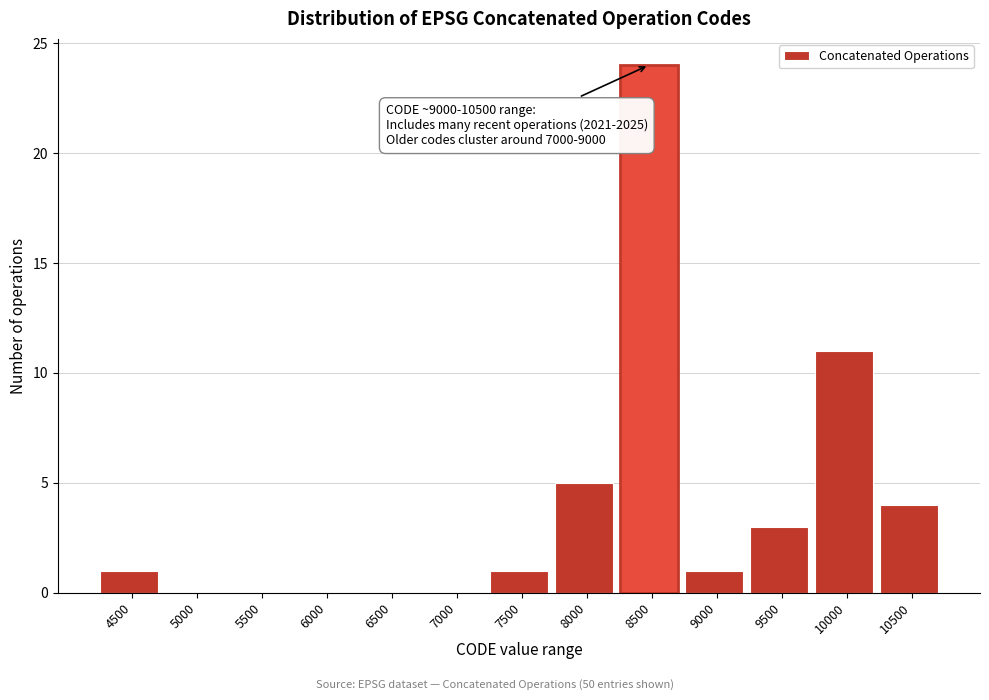

Reading left to right, extract all data points from this chart.

4500=1	5000=0	5500=0	6000=0	6500=0	7000=0	7500=1	8000=5	8500=24	9000=1	9500=3	10000=11	10500=4